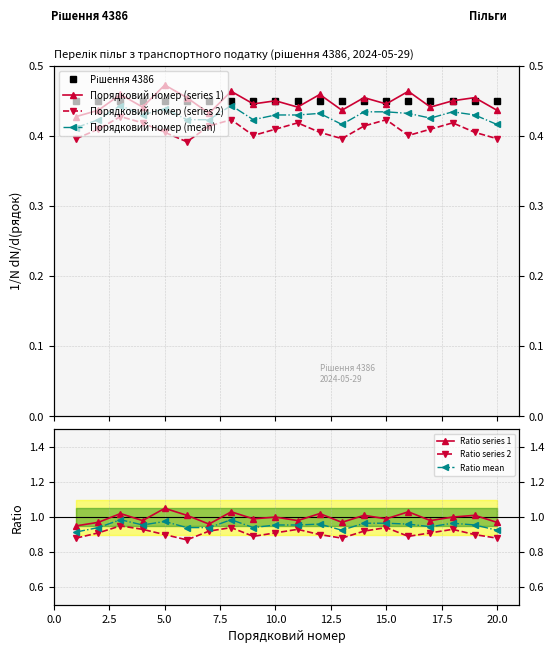

The value of Ratio Series 2 at 11 is 0.2. True or false?

False